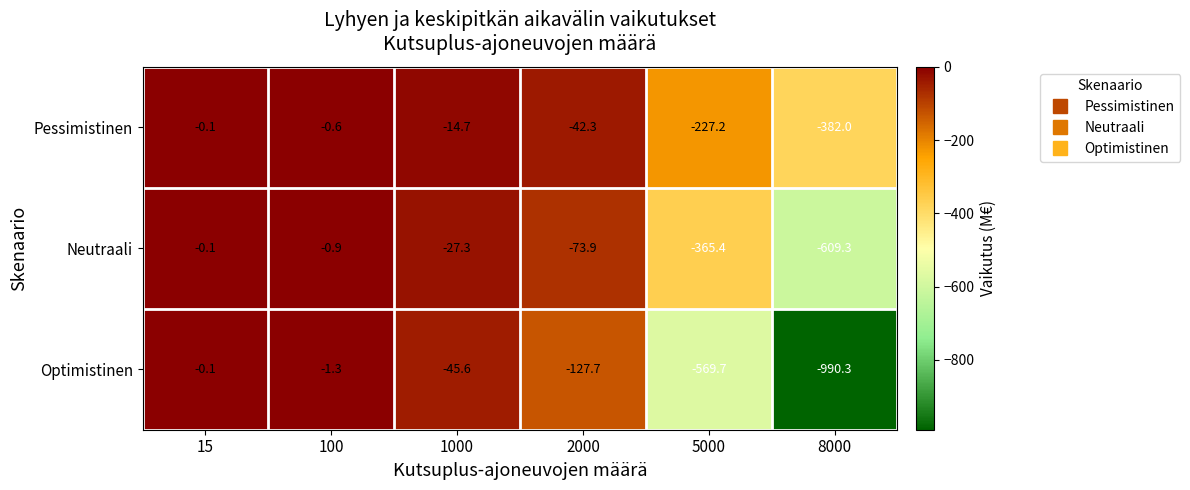

Reading left to right, transcribe all the data shown in this chart.

Pessimistinen: 15=-0.1	100=-0.6	1000=-14.7	2000=-42.3	5000=-227.2	8000=-382.0
Neutraali: 15=-0.1	100=-0.9	1000=-27.3	2000=-73.9	5000=-365.4	8000=-609.3
Optimistinen: 15=-0.1	100=-1.3	1000=-45.6	2000=-127.7	5000=-569.7	8000=-990.3